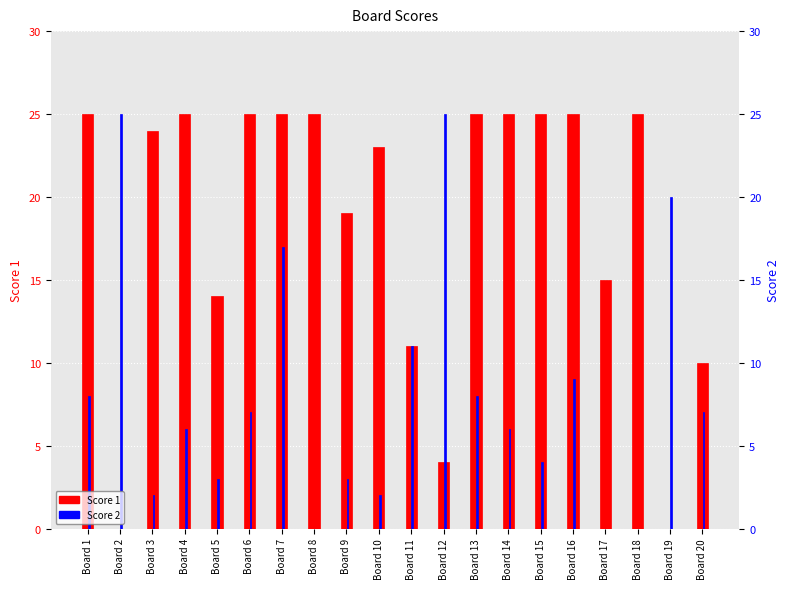

How many data points in Score 1 are less than 25?

10